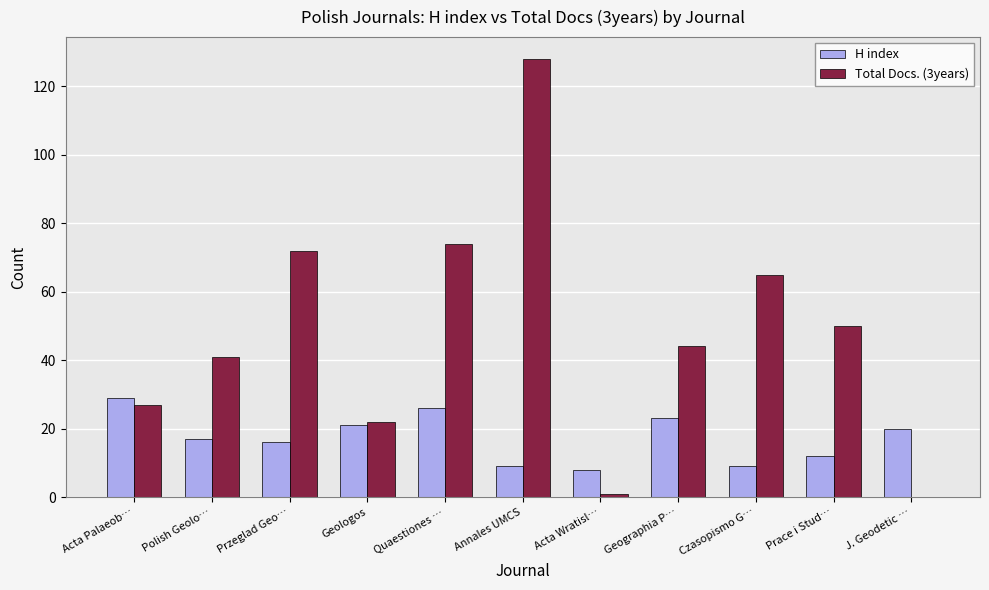

Which series changed the most between Annales UMCS and Geographia P…?

Total Docs. (3years)